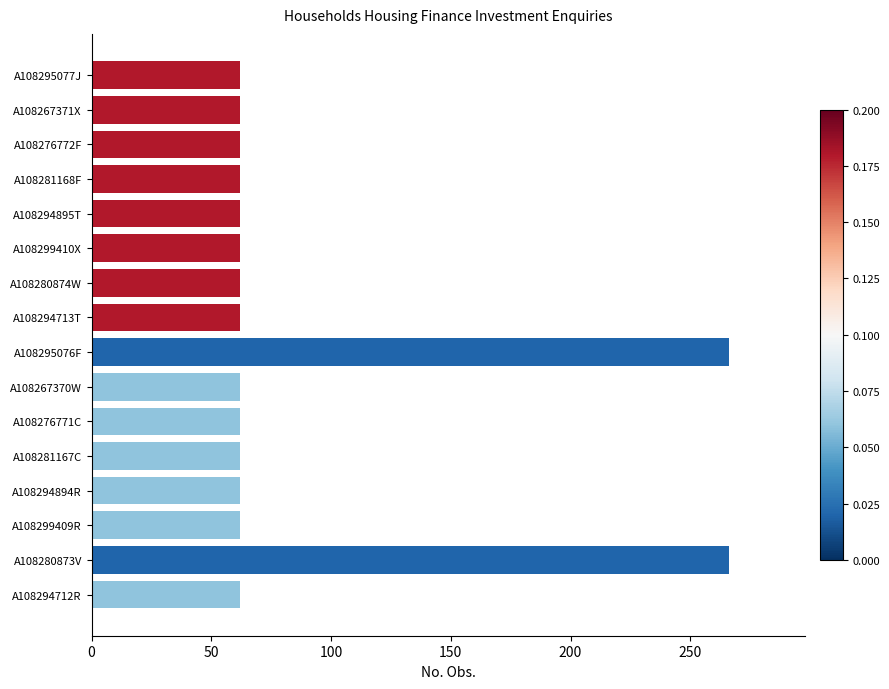

What is the label of the 5th bar from the top?

A108294895T